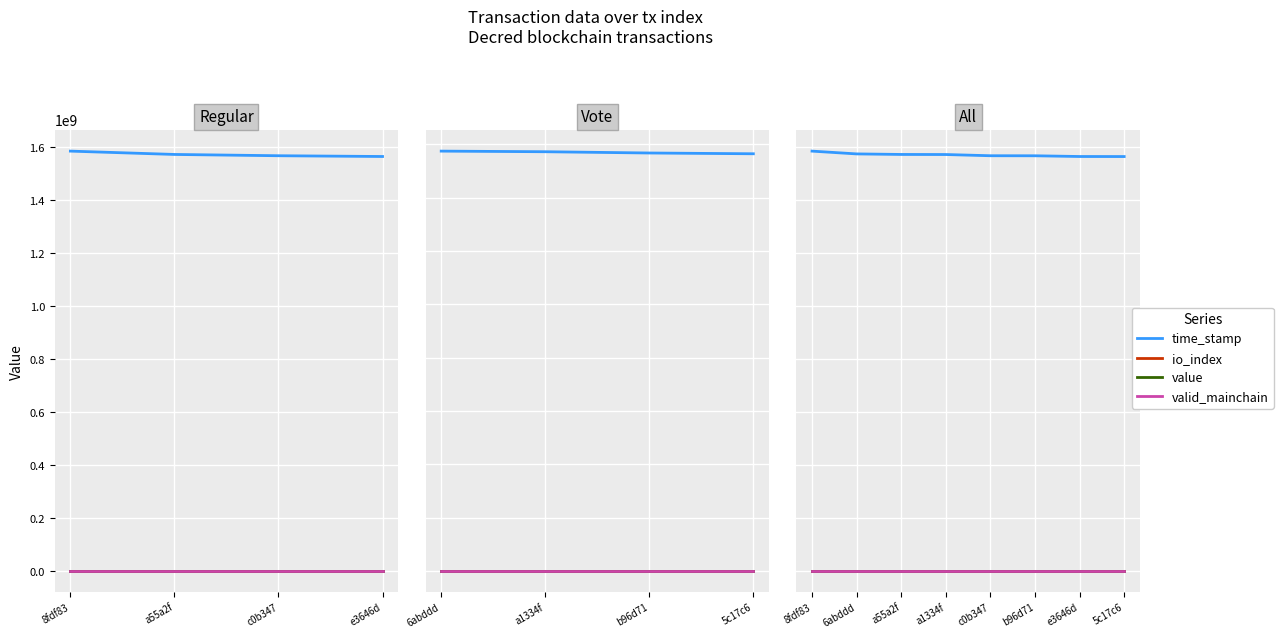

What are all the series names shown in the legend?

time_stamp, io_index, value, valid_mainchain